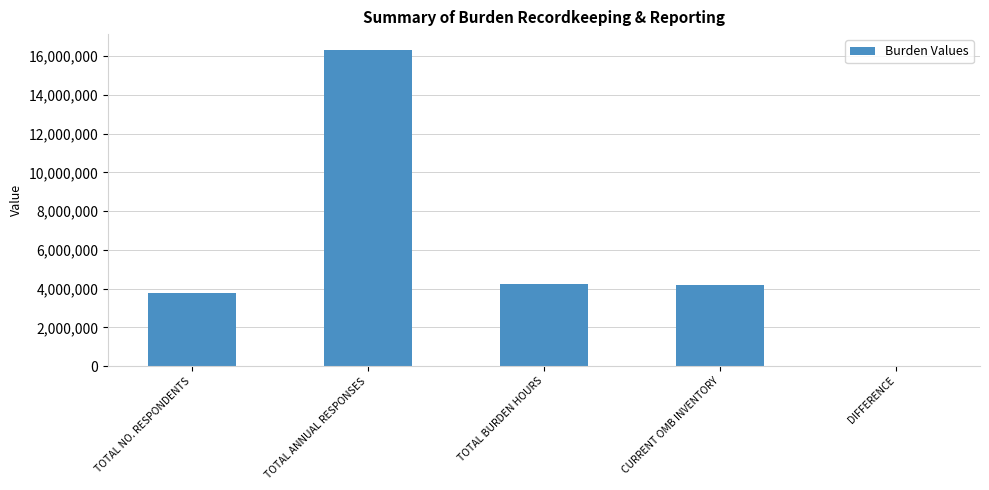

The value at TOTAL BURDEN HOURS is 2895099.2. True or false?

False